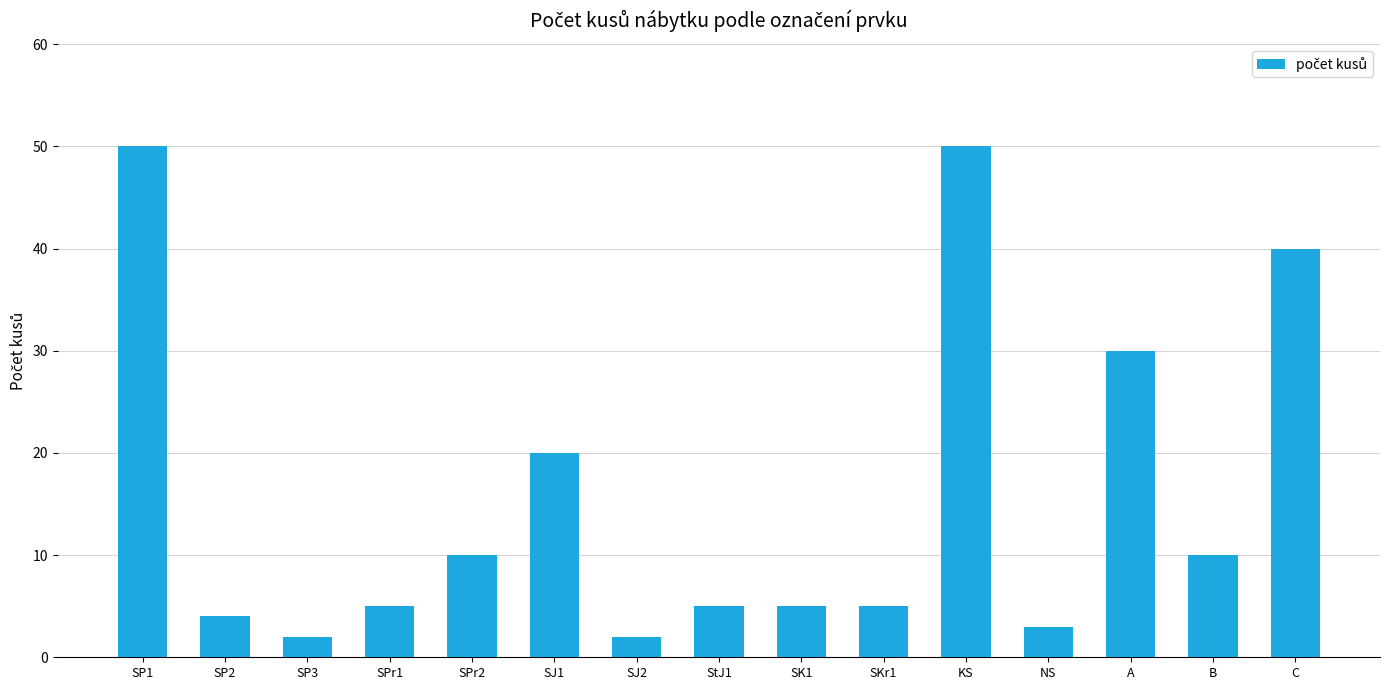

What is the label of the 3rd bar from the right?

A